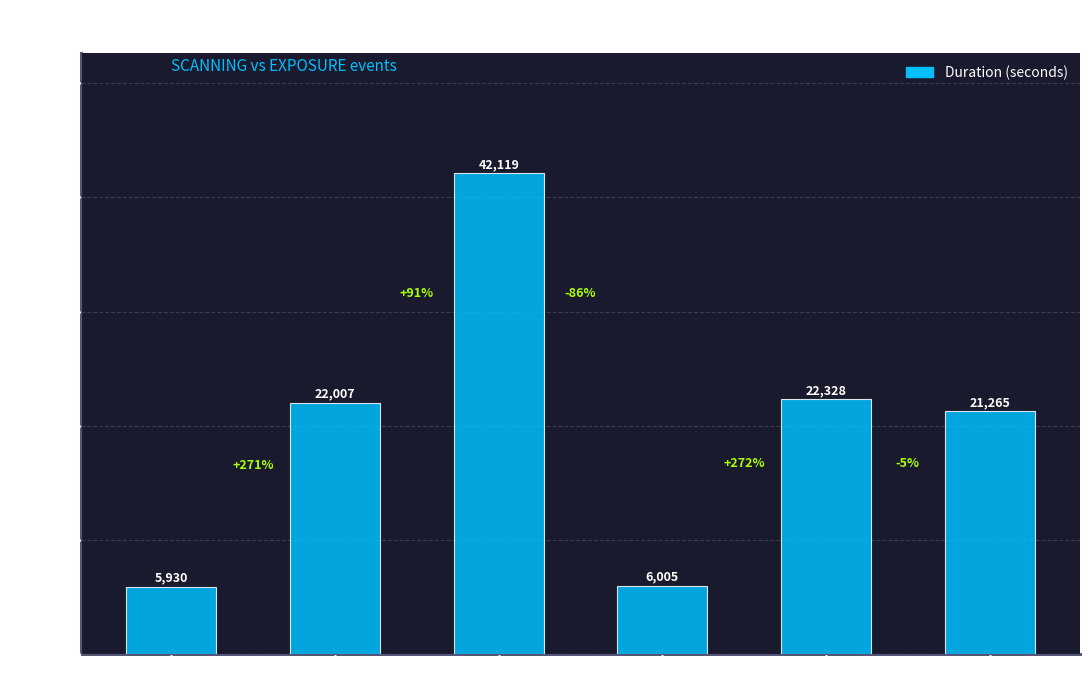

Reading left to right, extract all data points from this chart.

5930	22007	42119	6005	22328	21265